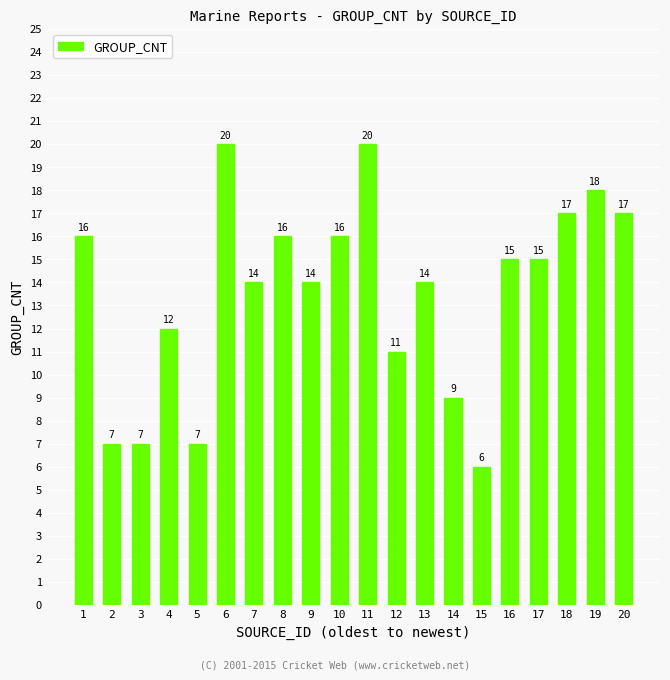

What is the value of the 4th bar from the left?

12